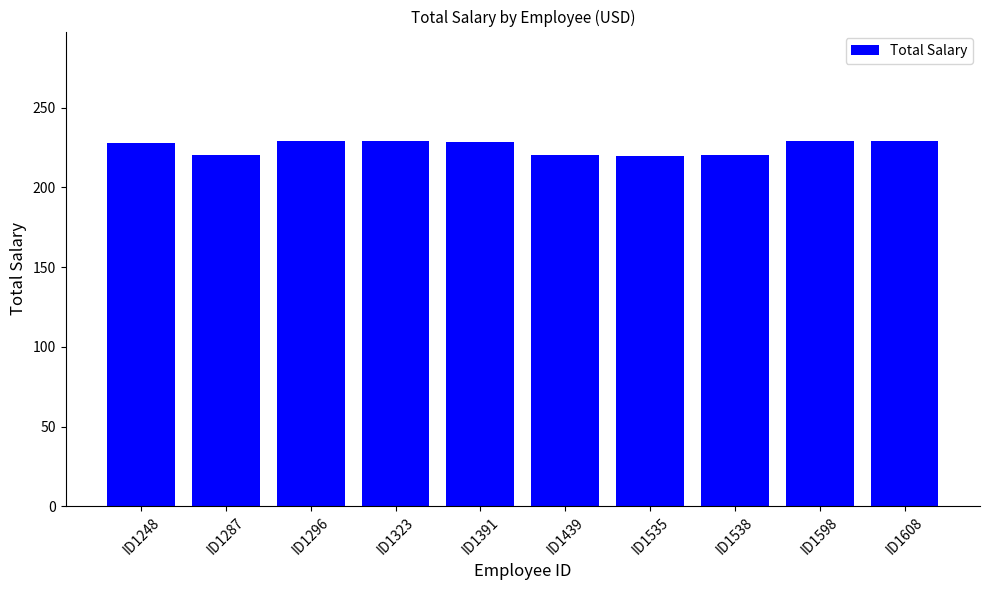

How many values are below 228?

5